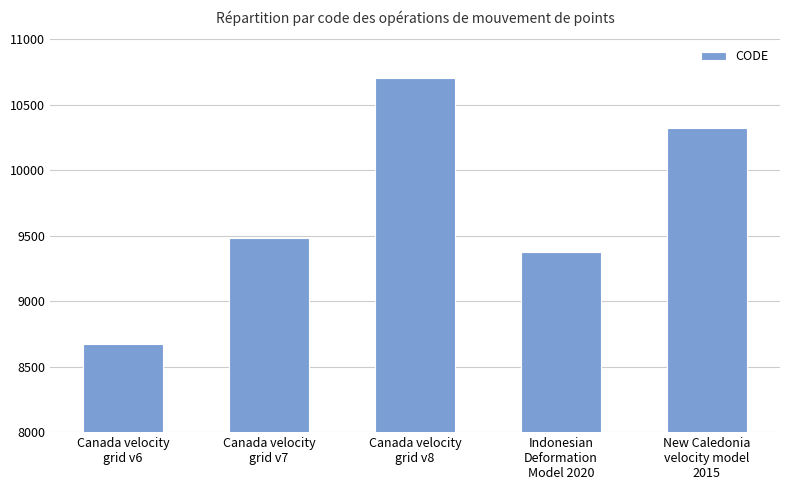

Reading left to right, list all the values displayed in this chart.

Canada velocity
grid v6=8676	Canada velocity
grid v7=9483	Canada velocity
grid v8=10707	Indonesian
Deformation
Model 2020=9375	New Caledonia
velocity model
2015=10323